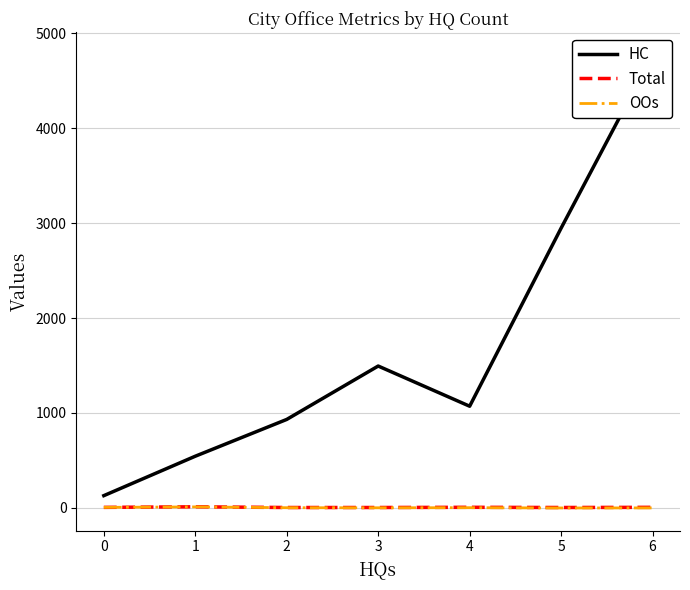

What is the sum of the OOs values at 4 and 6?

3.7